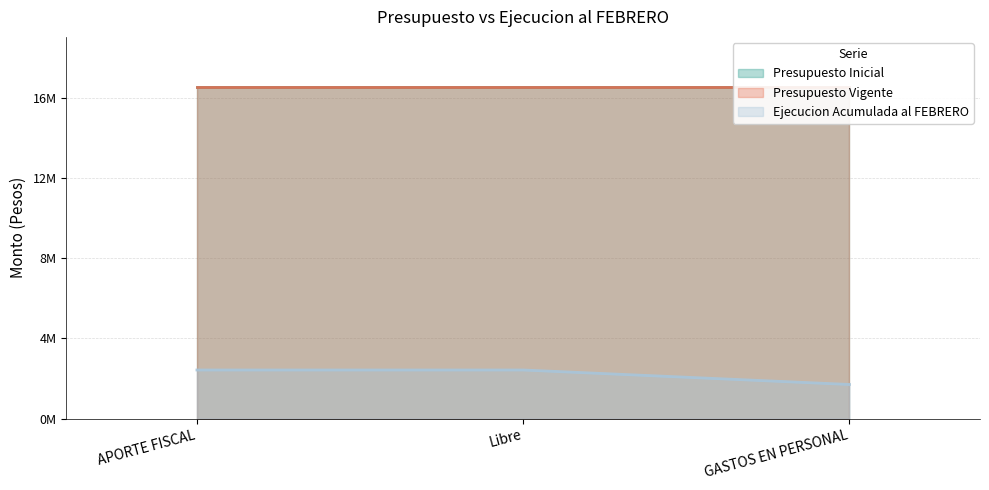

What is the spread (max minus min) of values at Libre?

14127152